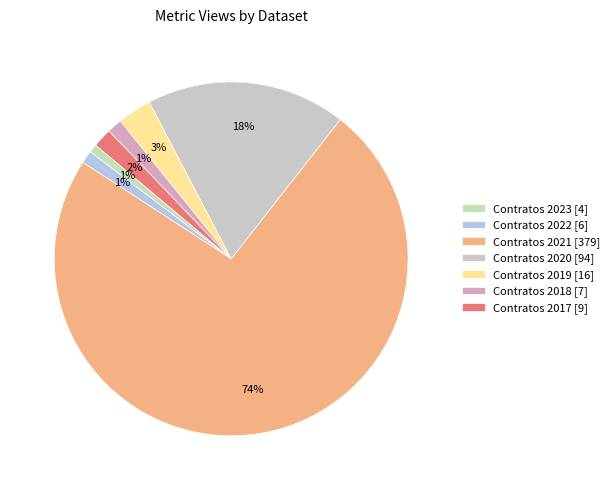

Is the sum of Contratos 2020 [94] and Contratos 2021 [379] greater than half?

Yes